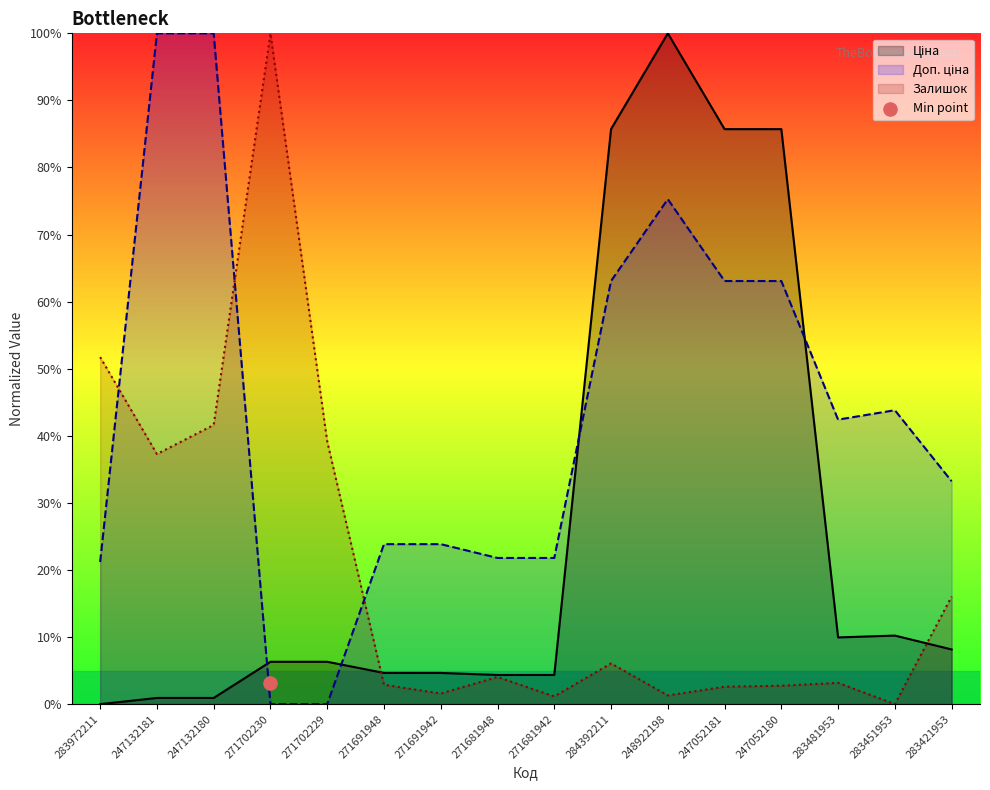

At which category is the sum across all series the highest?

248922198